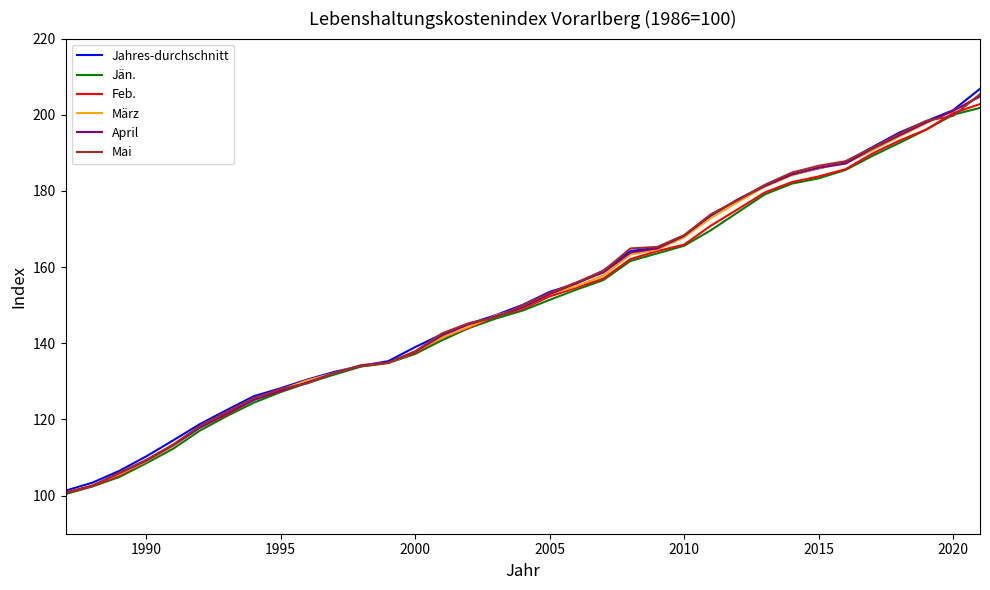

Does the chart have visible grid lines?

No